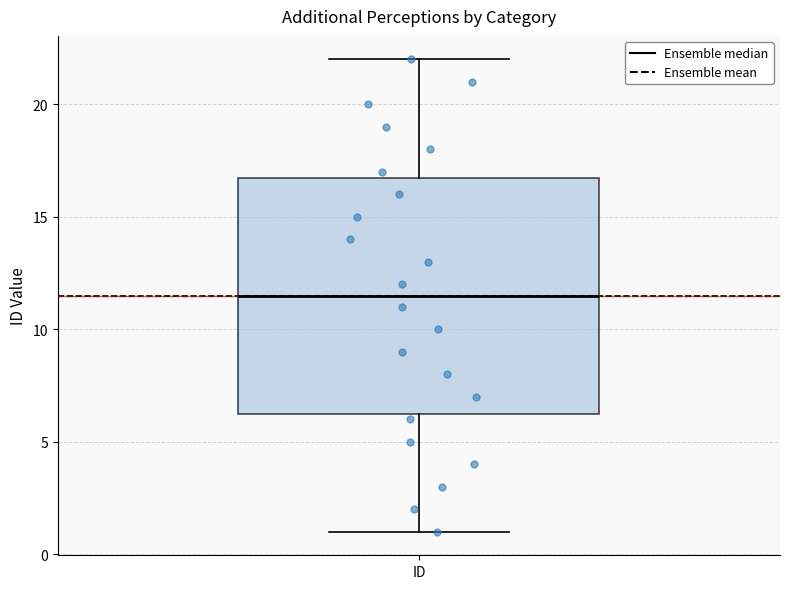

Transcribe this box plot: give where the median line is, the range the box spans, and where the two whiskers end, as read against the y-axis. The values are not printed on the chart, so give them approximately, as read against the axis.

median 11.5, box 6.5 to 17.0, whiskers 1.0 to 22.0